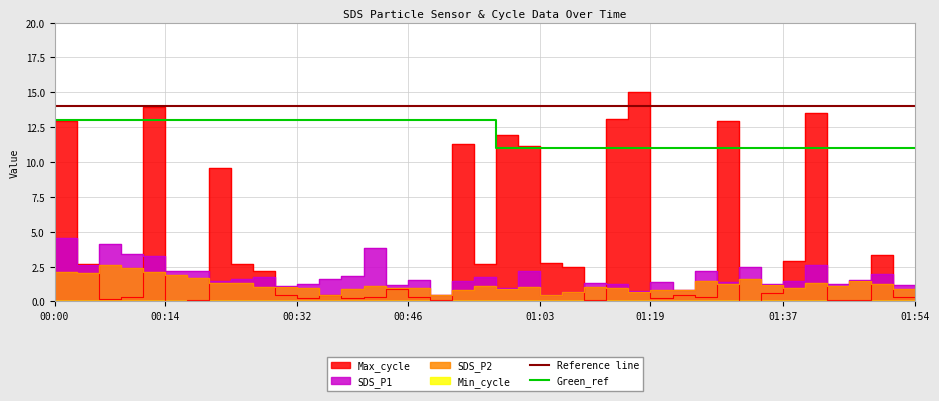

Which label corresponds to the largest value in the chart?

01:16